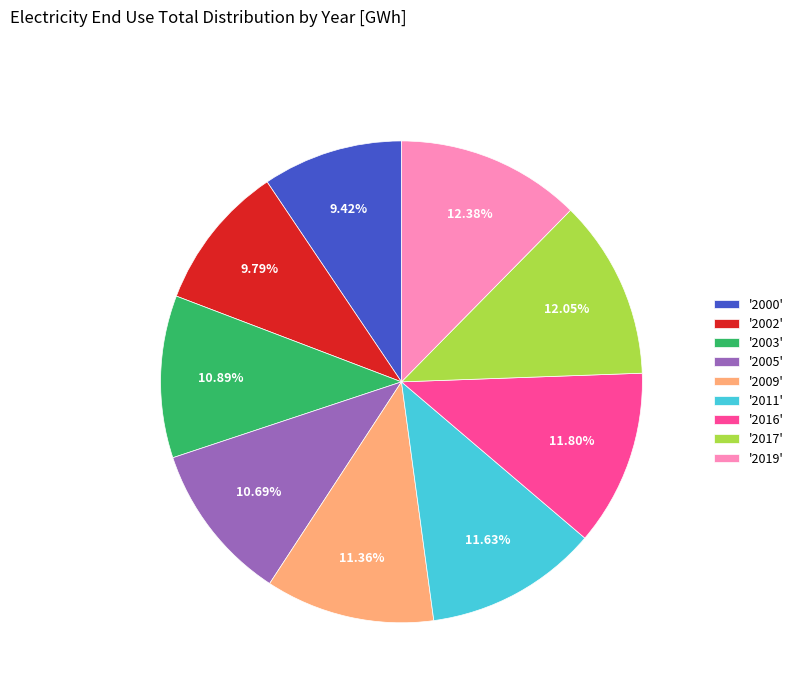

Does any single category account for the majority?

No